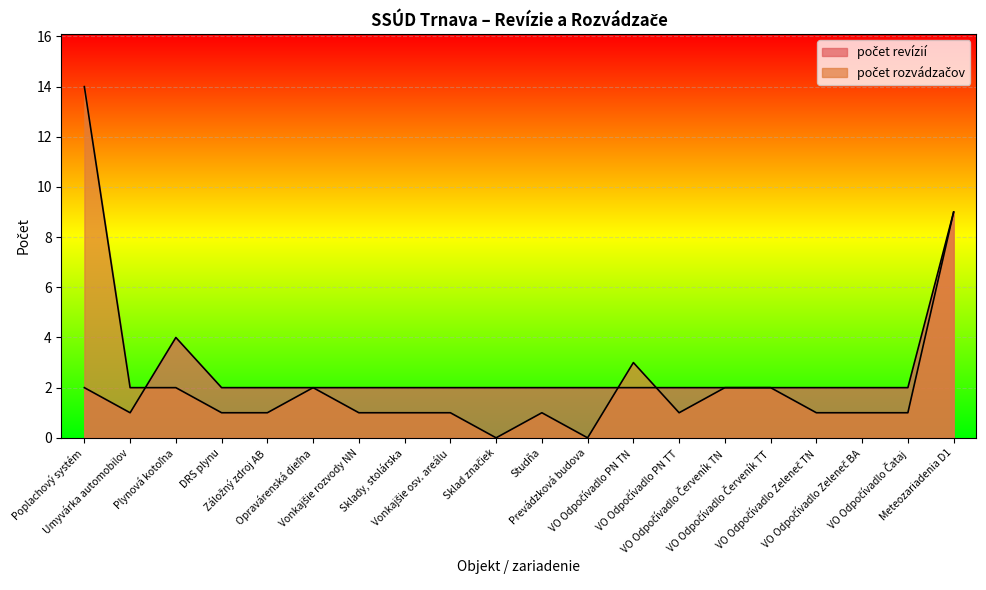

Which series ends up on top after the final intersection of počet rozvádzačov and počet revízií?

počet revízií